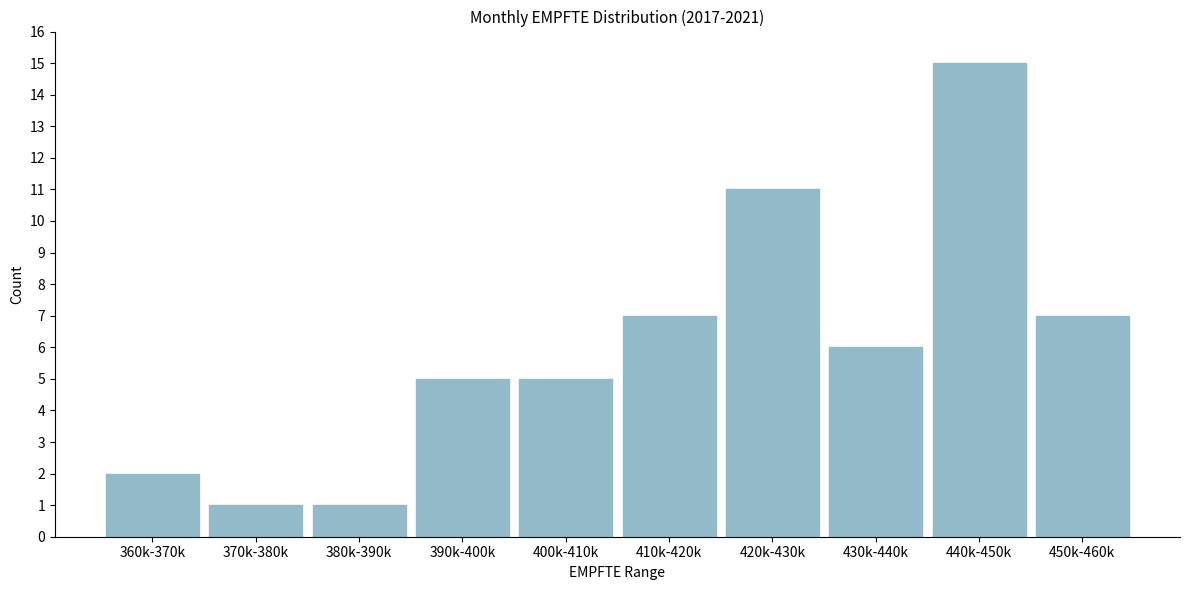

Reading left to right, extract all data points from this chart.

2	1	1	5	5	7	11	6	15	7